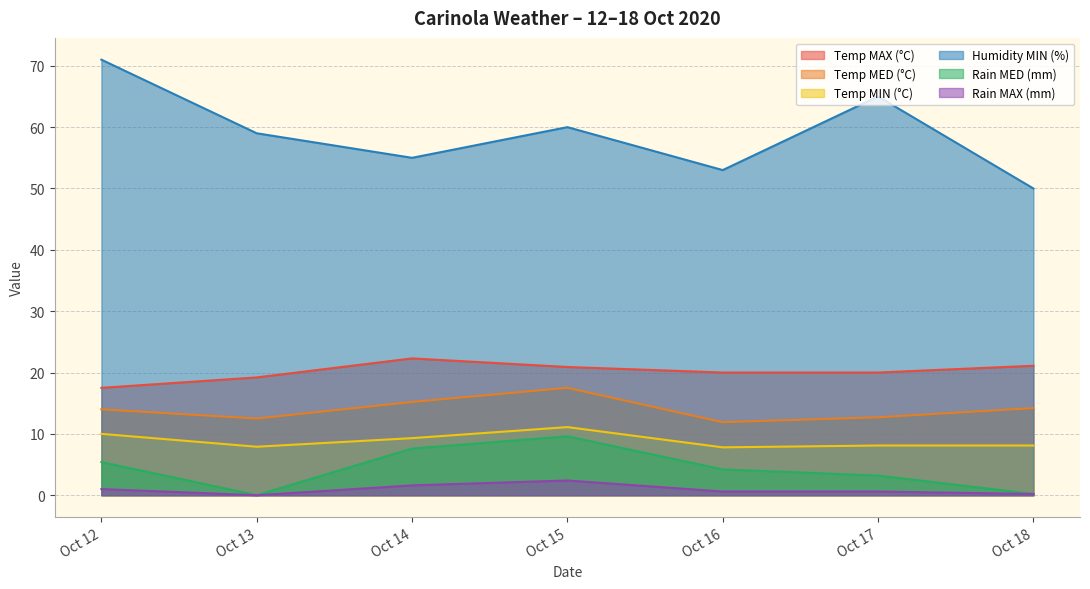

List the series in order of their peak value, lowest first.

Rain MAX (mm), Rain MED (mm), Temp MIN (°C), Temp MED (°C), Temp MAX (°C), Humidity MIN (%)